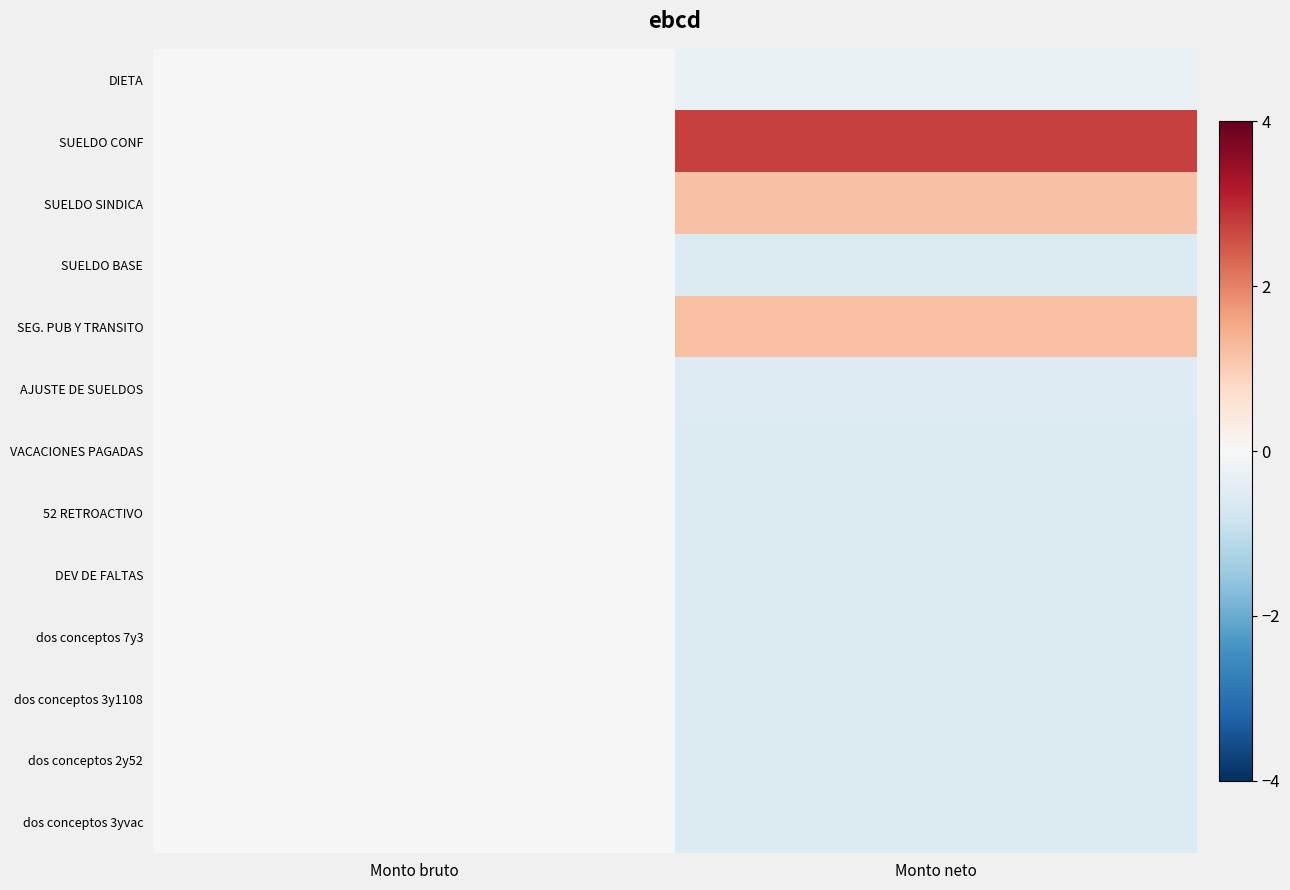

Which series has the largest range (max minus min)?

SUELDO CONF